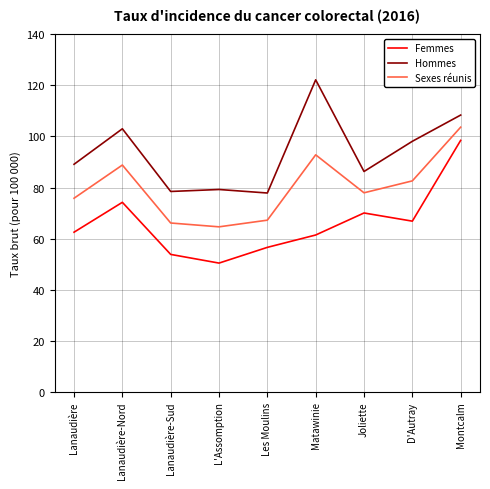

Read the Femmes value at Joliette.

70.0